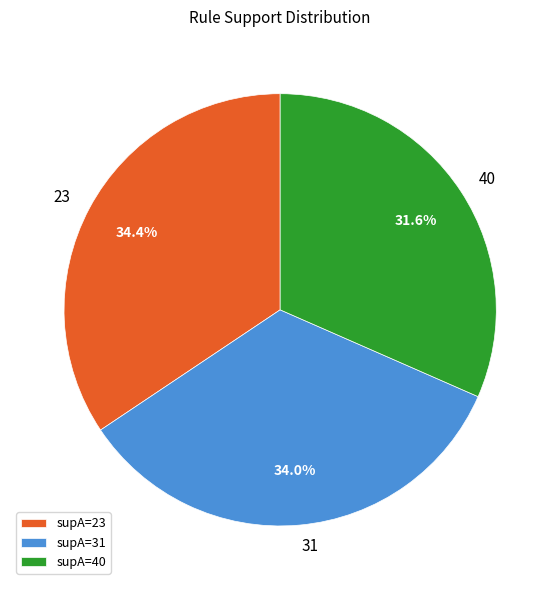

To the nearest percent, what is the difference between the largest and smallest slice percentages?

3%